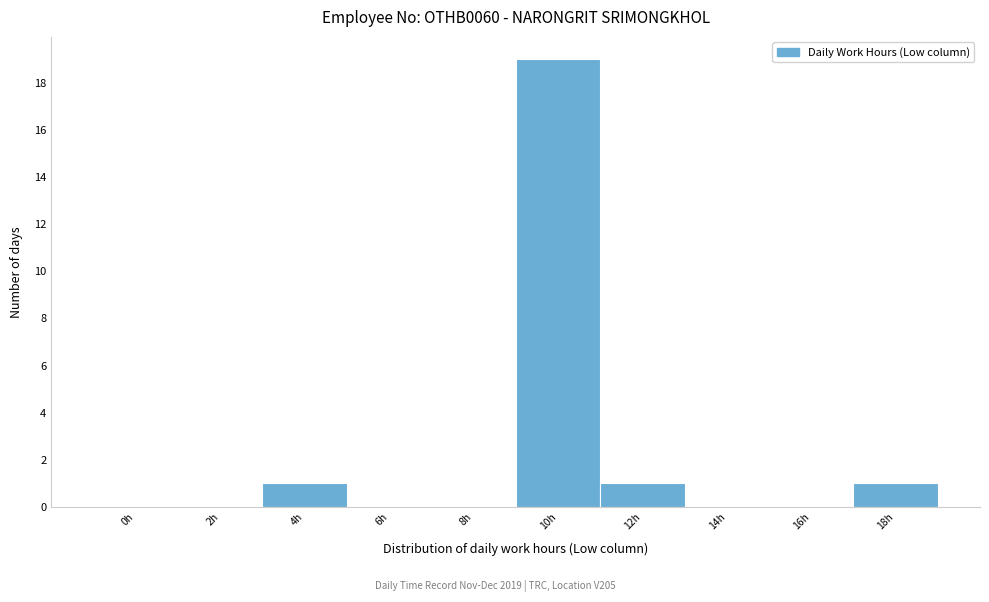

Reading right to left, transcribe all the data shown in this chart.

18h=1	16h=0	14h=0	12h=1	10h=19	8h=0	6h=0	4h=1	2h=0	0h=0